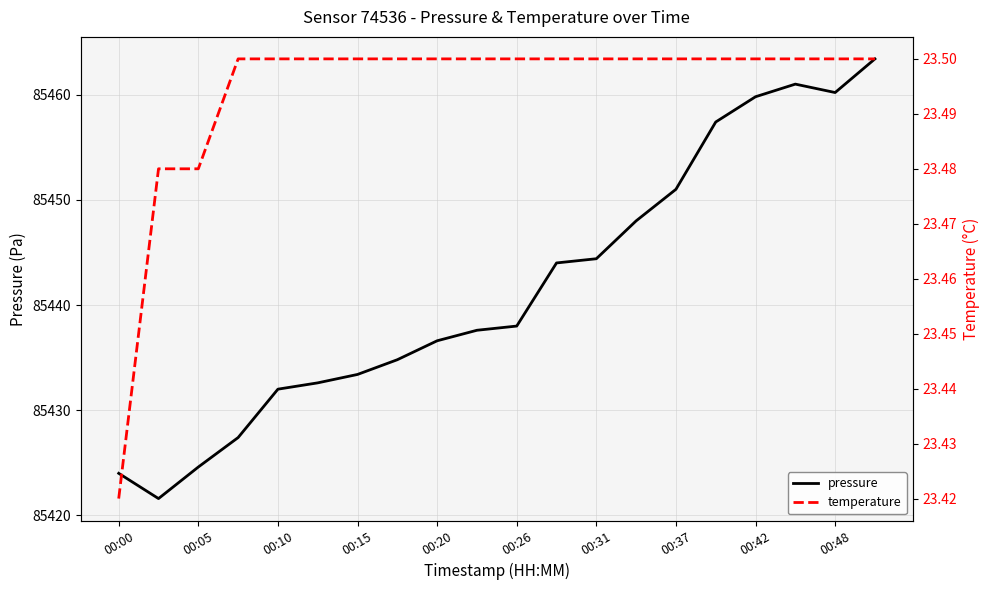

True or false: pressure has a value of 29585.3 at 00:00.

False